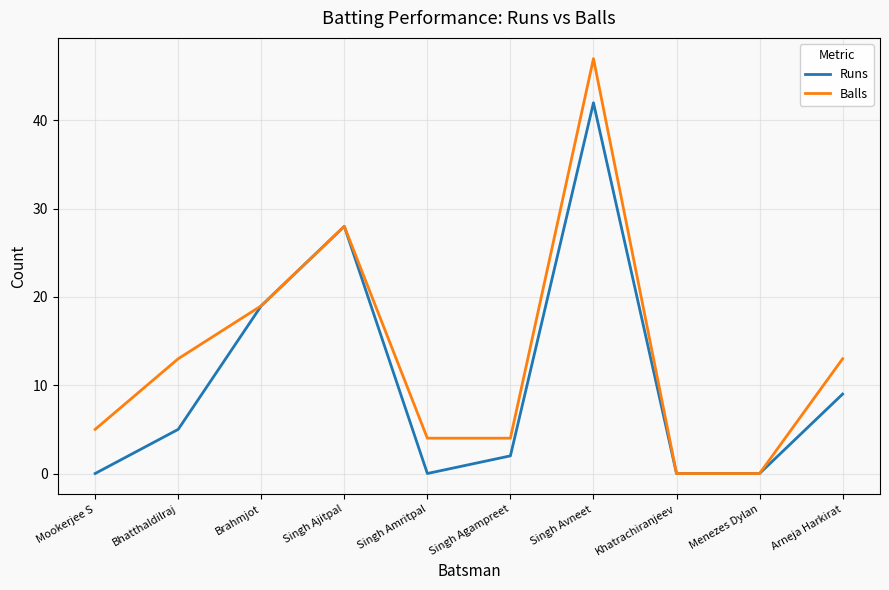

Between Singh Amritpal and Khatrachiranjeev, which series saw the biggest shift?

Balls